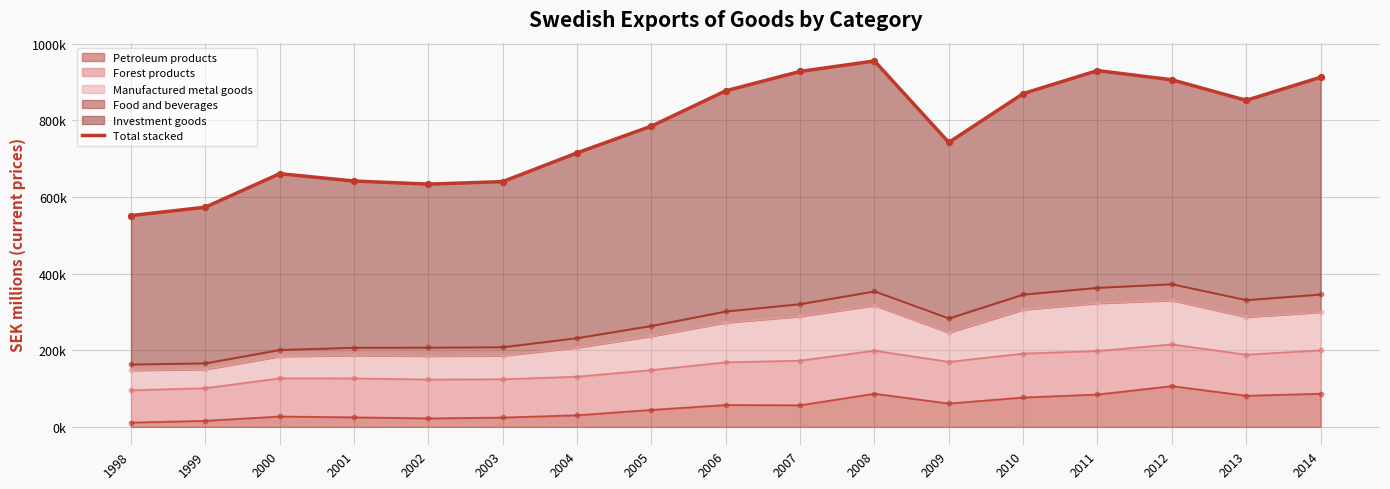

What is the change in value from 2001 to 2003?

-1570